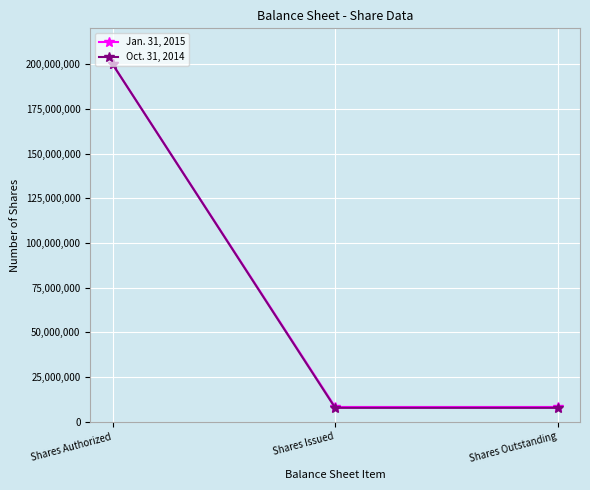

List the series in order of their overall mean, highest first.

Jan. 31, 2015, Oct. 31, 2014